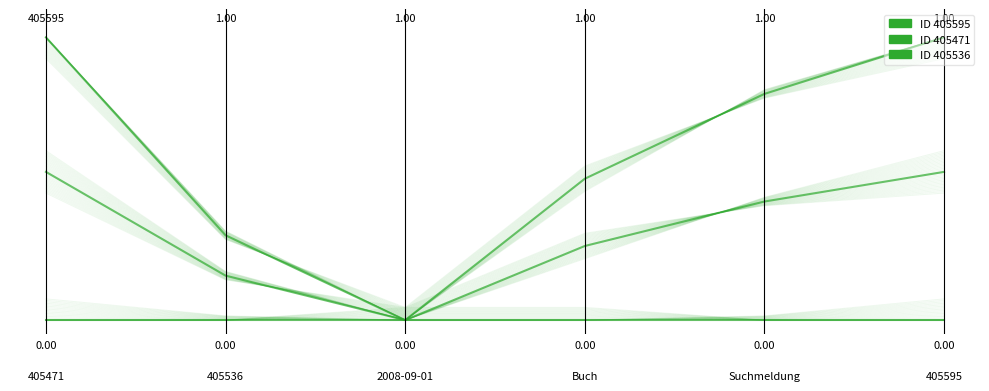

Is the value of ID 405471 at 2 greater than the value of ID 405536 at 4?

No